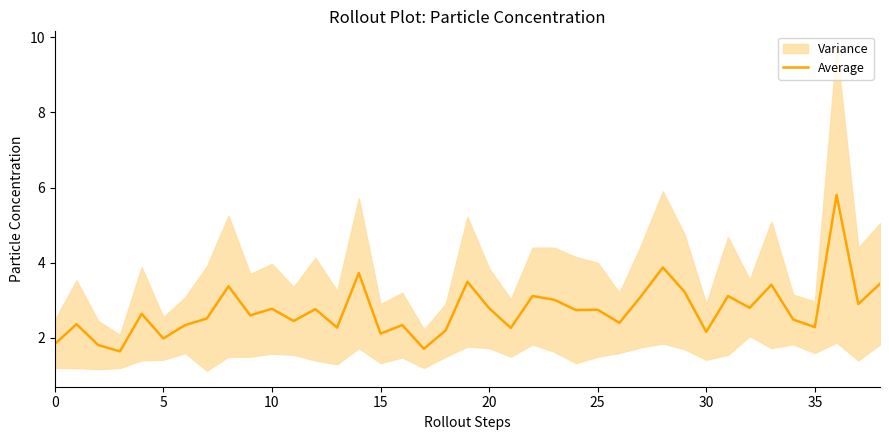

The Average series shows 2.8 at 20. True or false?

True